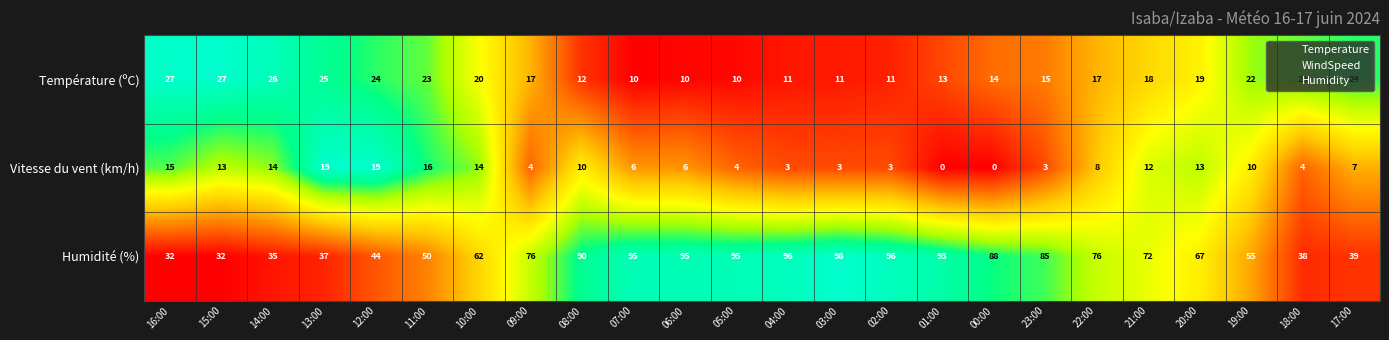

Is it true that Humidité (%) equals 15 at 10:00?

False